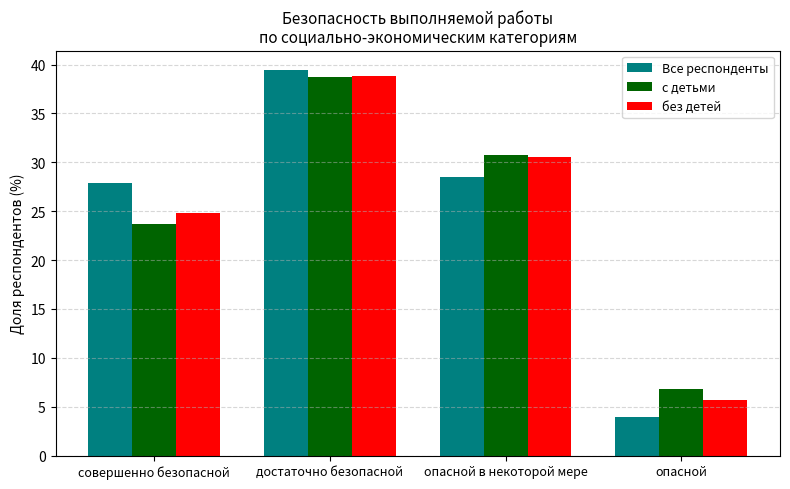

Count the number of data series in this chart.

3